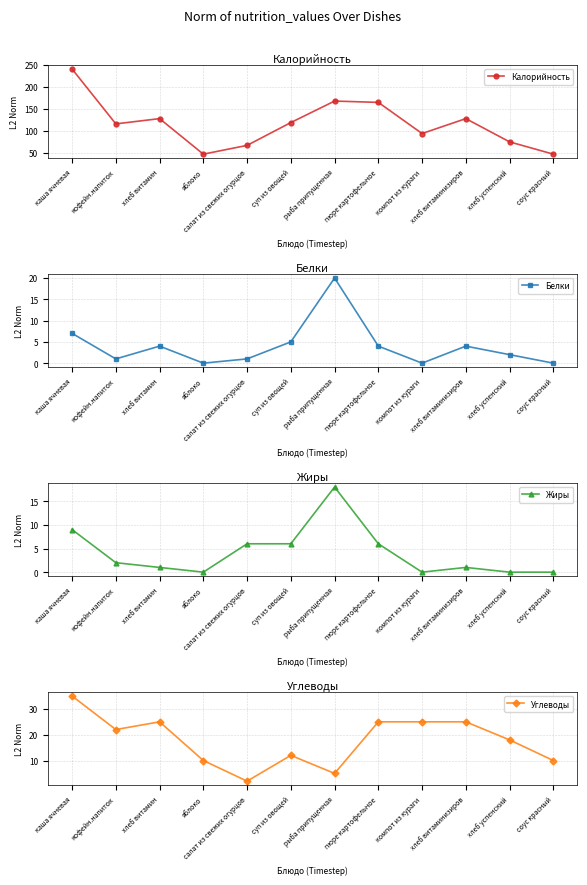

How many values in Жиры are above zero?

8